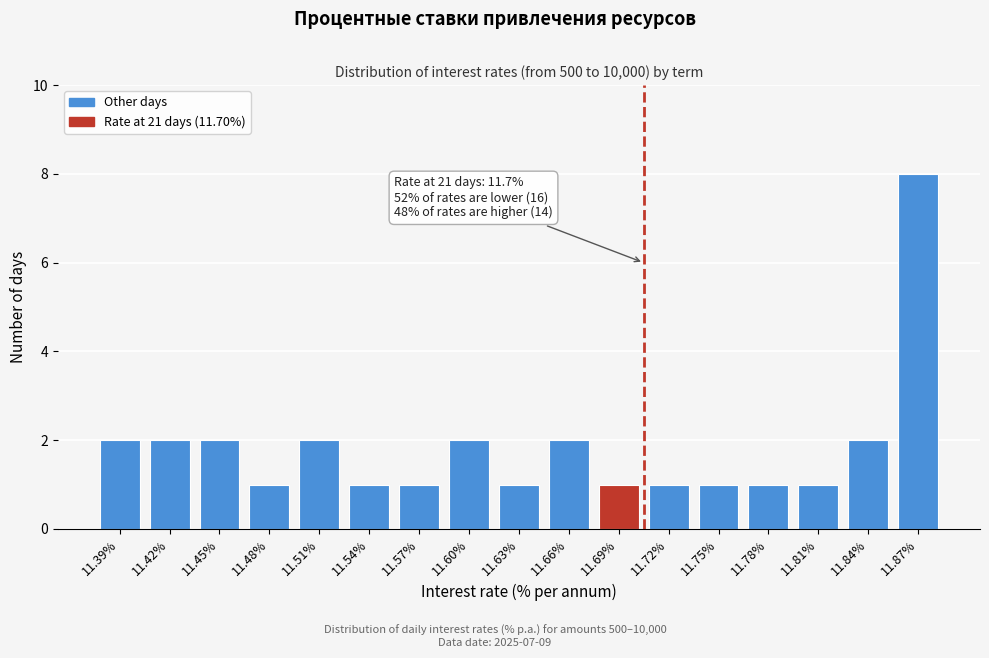

Reading right to left, list all the values displayed in this chart.

11.87%=8	11.84%=2	11.81%=1	11.78%=1	11.75%=1	11.72%=1	11.69%=1	11.66%=2	11.63%=1	11.60%=2	11.57%=1	11.54%=1	11.51%=2	11.48%=1	11.45%=2	11.42%=2	11.39%=2